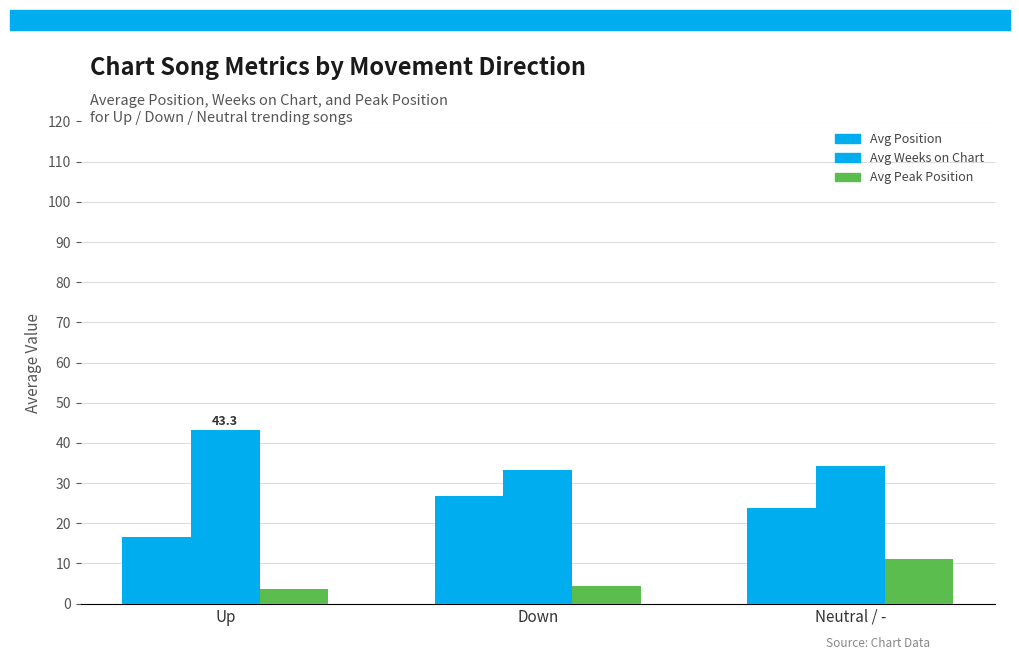

Are the bars grouped side by side (vs. stacked)?

Yes